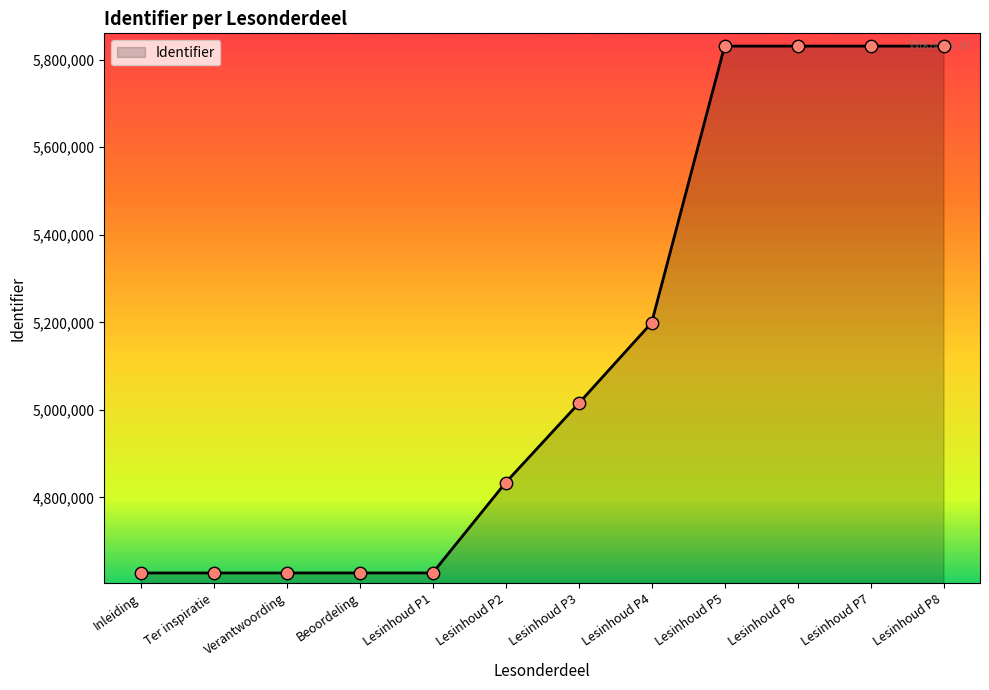

Between Lesinhoud P2 and Lesinhoud P1, which is larger?

Lesinhoud P2